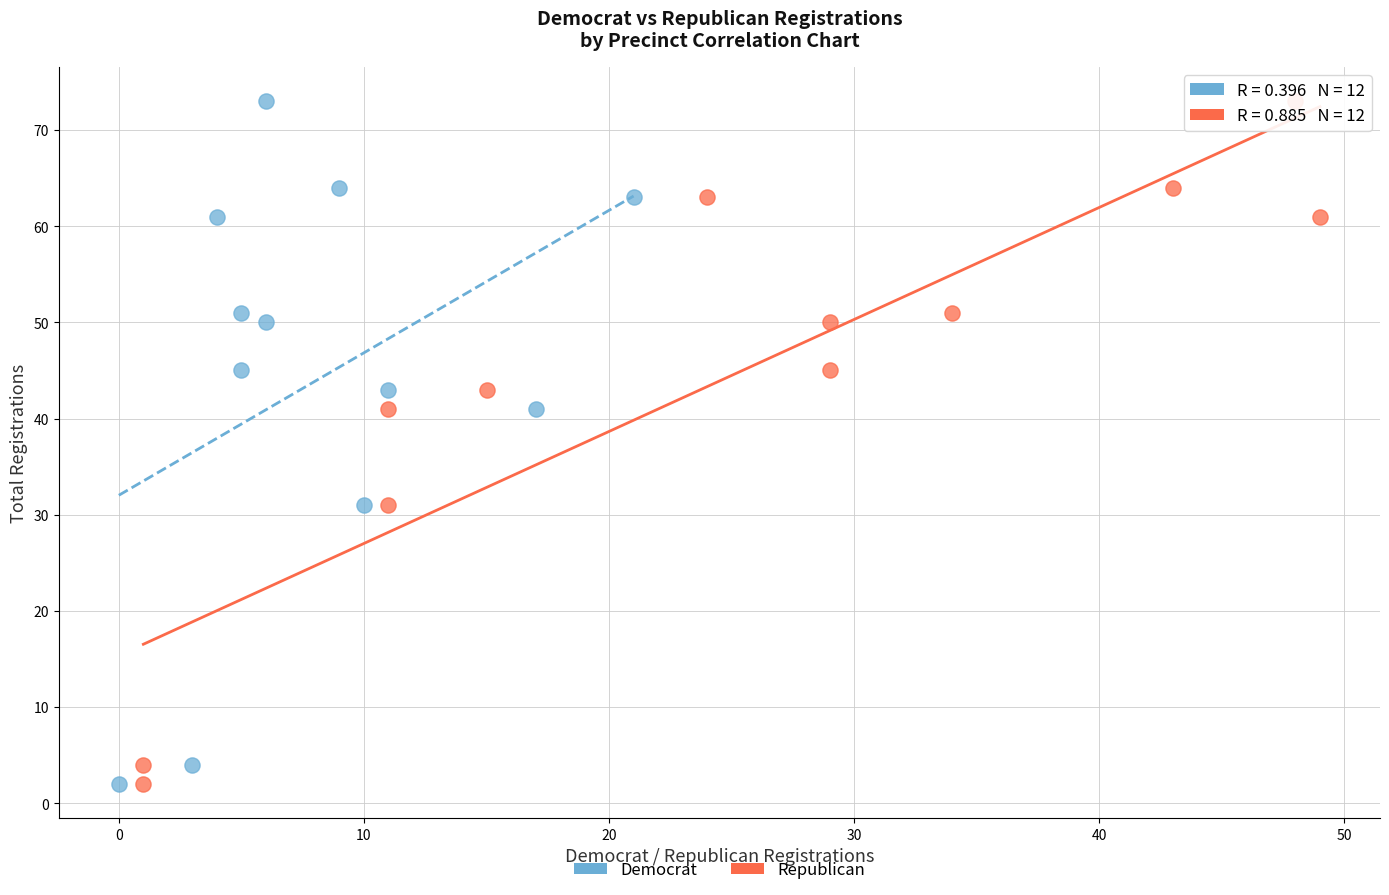

What are all the series names shown in the legend?

Democrat, Republican